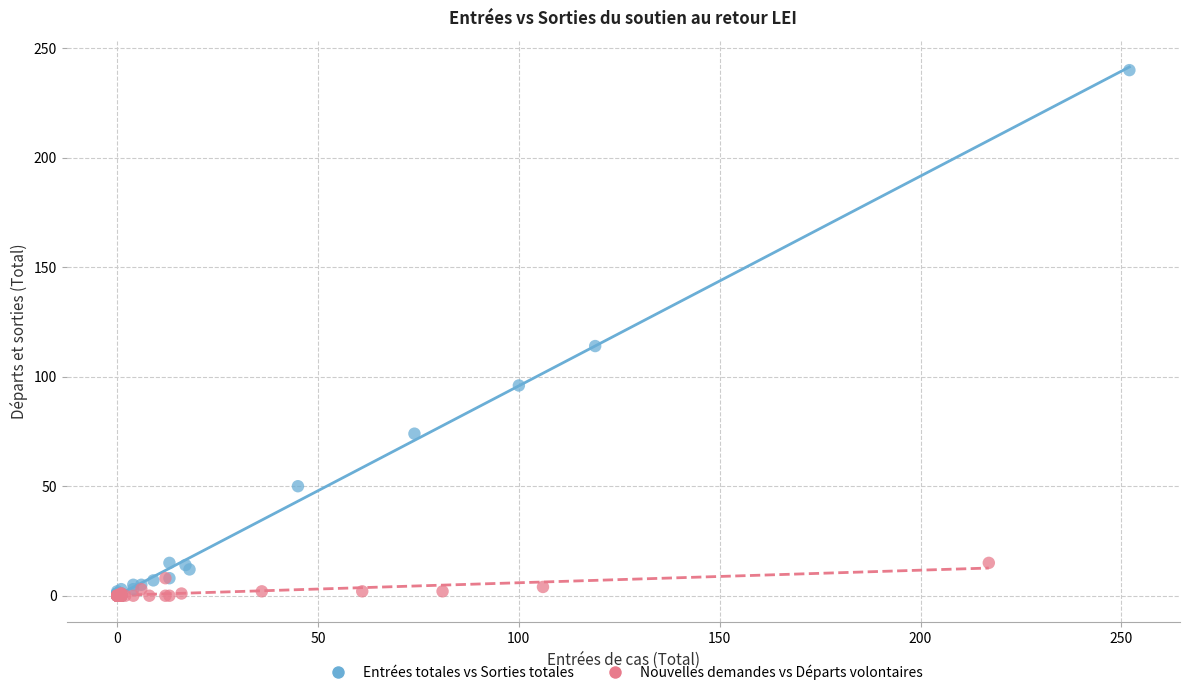

Which series reaches the maximum Y coordinate?

Entrées totales vs Sorties totales